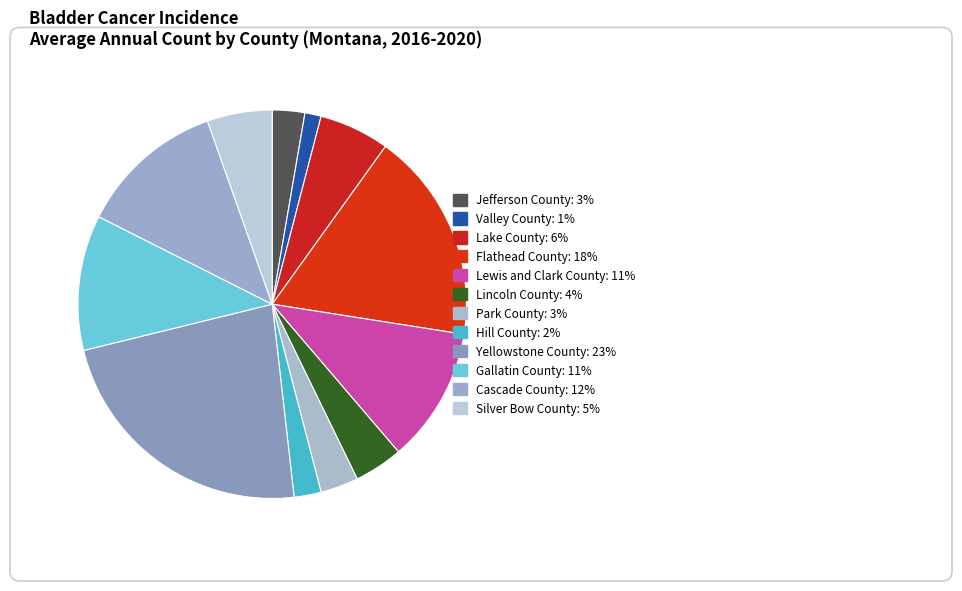

Count the number of slices in the pie.

12